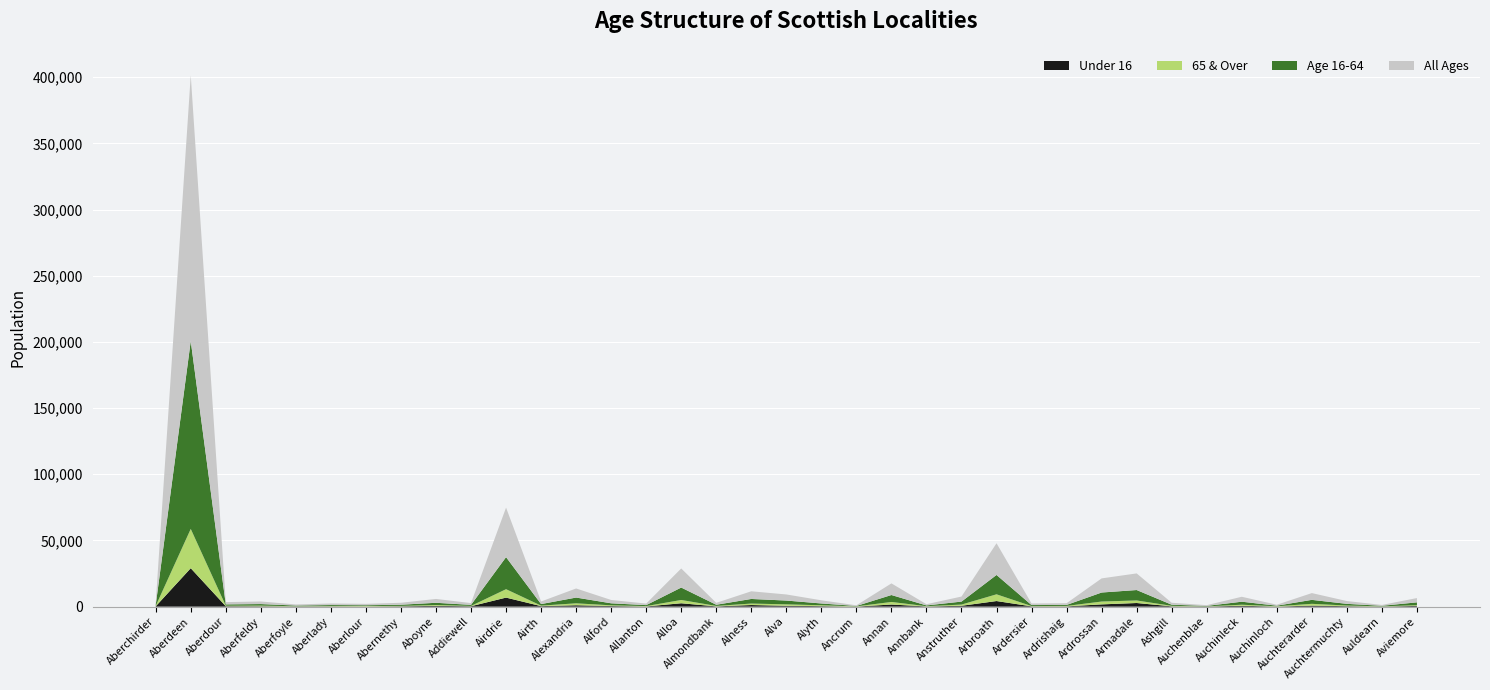

Reading right to left, what are all the values shown in this chart?

Under 16 Pop: 541	107	346	781	96	661	134	250	2743	1711	218	225	4228	654	165	1592	74	388	652	1213	204	2553	163	451	1050	389	6834	321	572	291	147	225	158	299	347	29048	245
Age 16-64 Pop: 2148	417	1279	2991	432	2277	346	851	7879	6814	745	755	14626	2253	581	5247	284	1365	2873	3470	890	9390	737	1520	4356	1170	24228	791	1696	897	573	708	541	1160	1007	141955	723
65 & Over Pop: 551	116	485	1348	192	792	80	359	1928	2145	327	210	5086	903	174	1941	142	647	1075	1117	336	2477	250	549	1454	381	6348	228	642	272	330	257	131	491	356	29677	292
All Ages: 3240	640	2110	5120	720	3730	560	1460	12550	10670	1290	1190	23940	3810	920	8780	500	2400	4600	5800	1430	14420	1150	2520	6860	1940	37410	1340	2910	1460	1050	1190	830	1950	1710	200680	1260